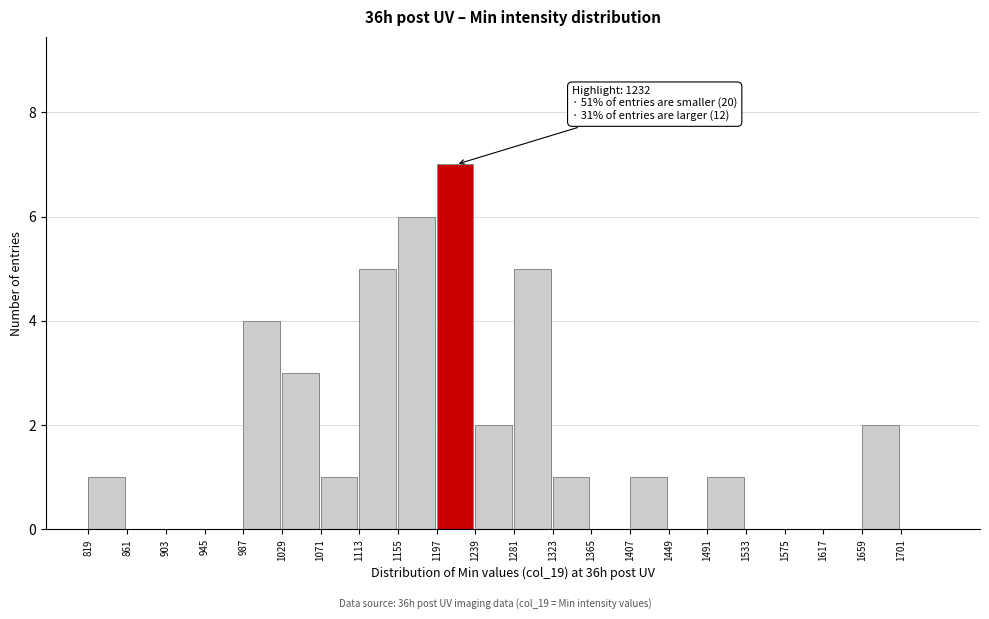

Which range on the x-axis has the tallest bar?

1197 to 1239